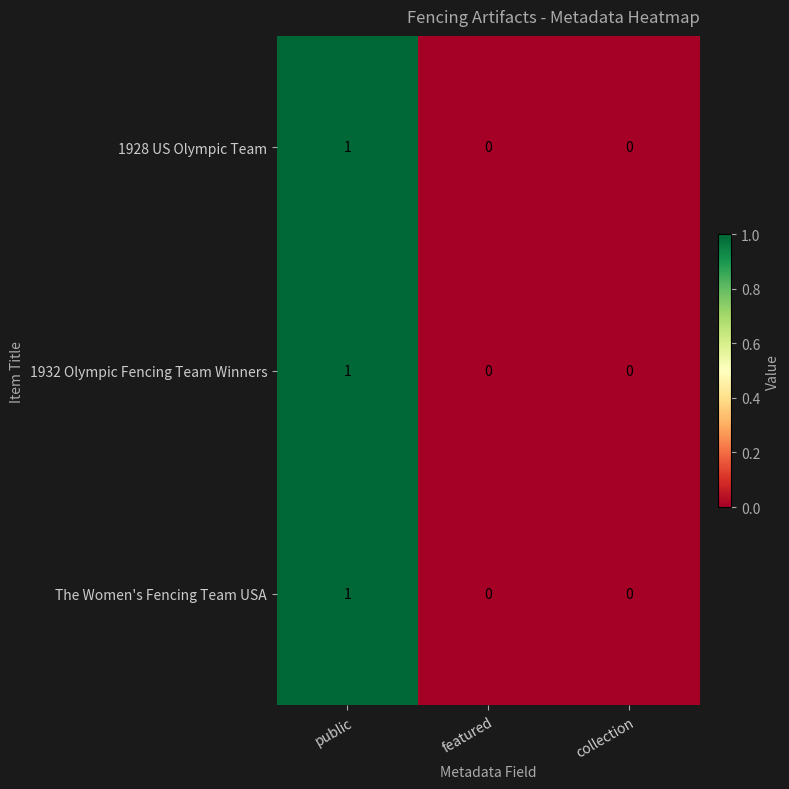

The value of 1928 US Olympic Team at collection is 0. True or false?

True